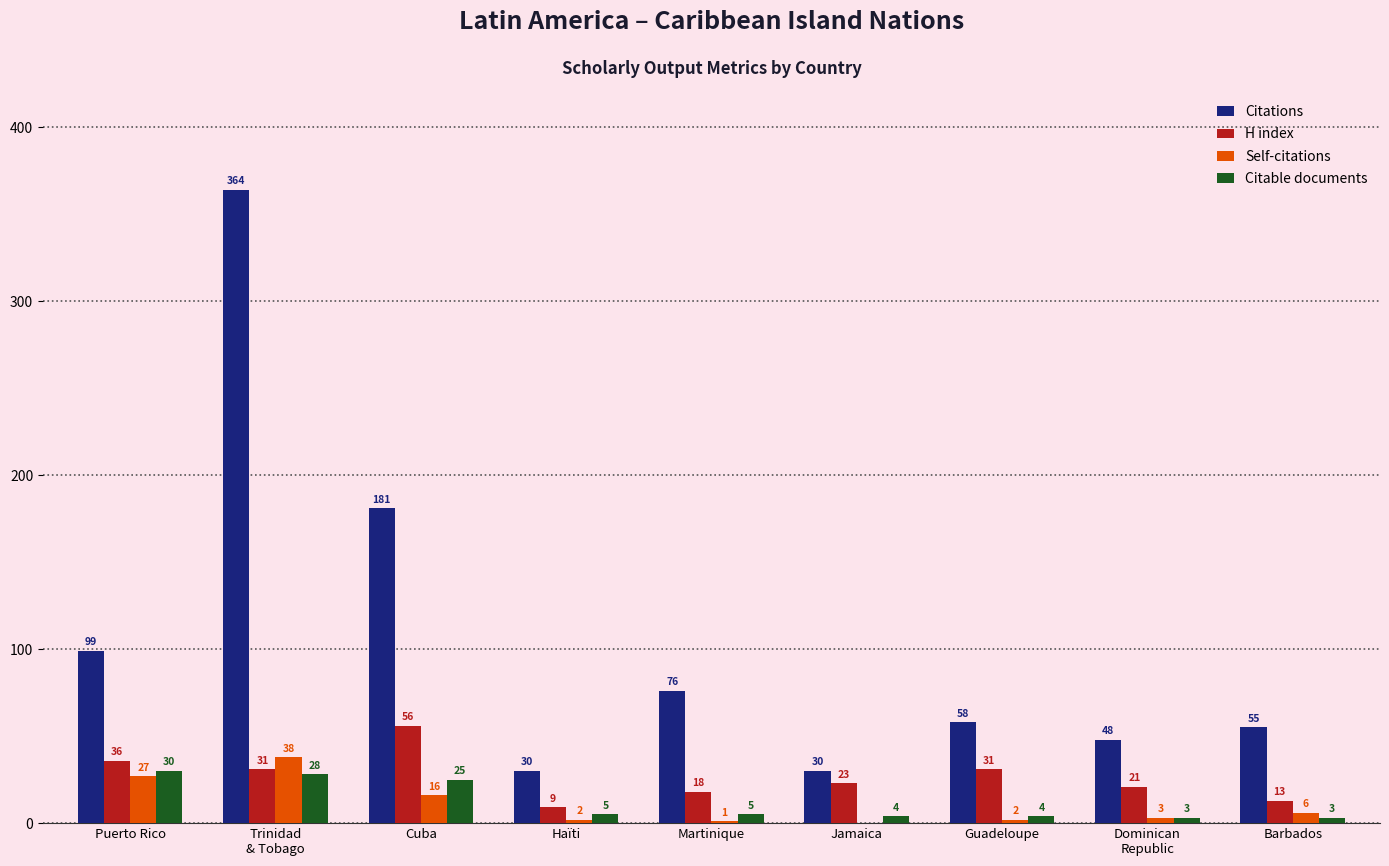

Is it true that Self-citations equals 1 at Martinique?

True